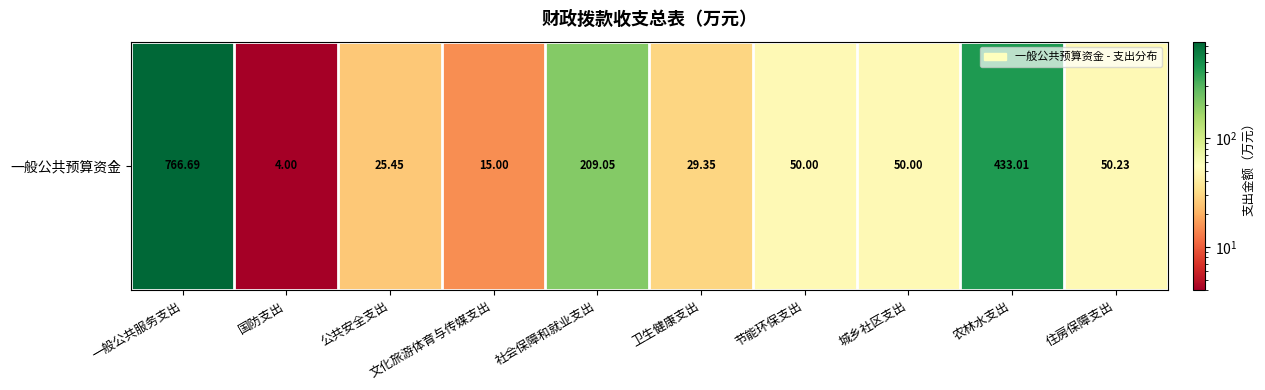

Reading left to right, extract all data points from this chart.

766.7	4.0	25.4	15.0	209.1	29.4	50.0	50.0	433.0	50.2